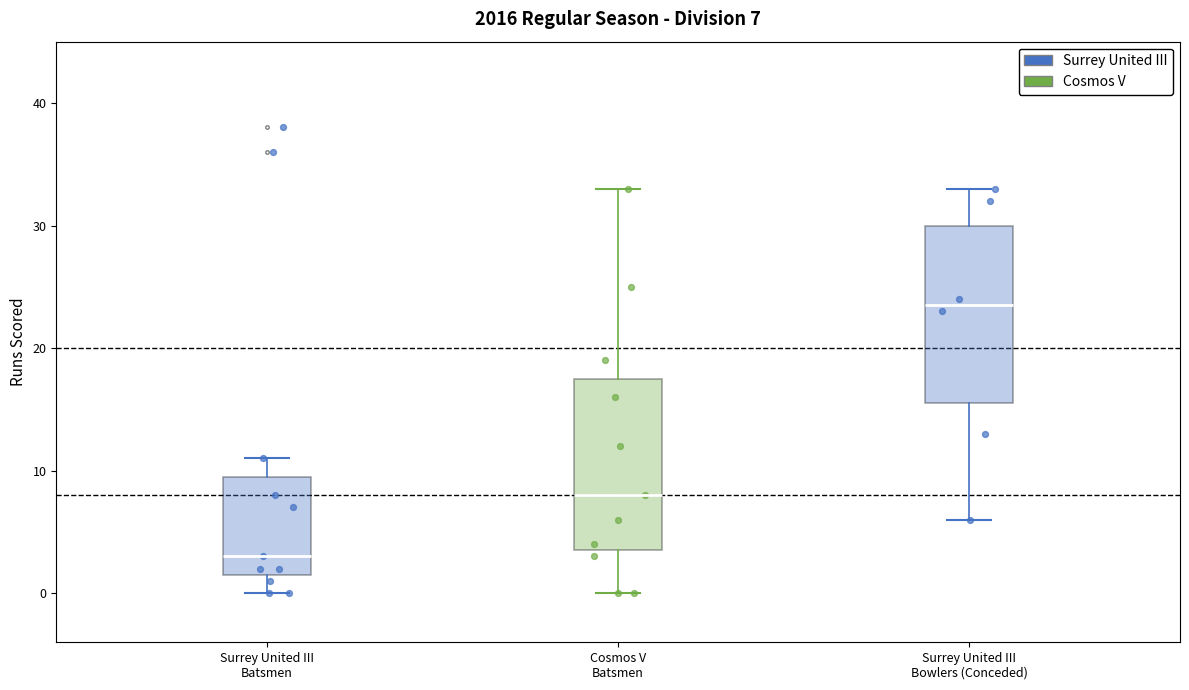

Which box has the highest median line?

Surrey United III Bowlers (Conceded)